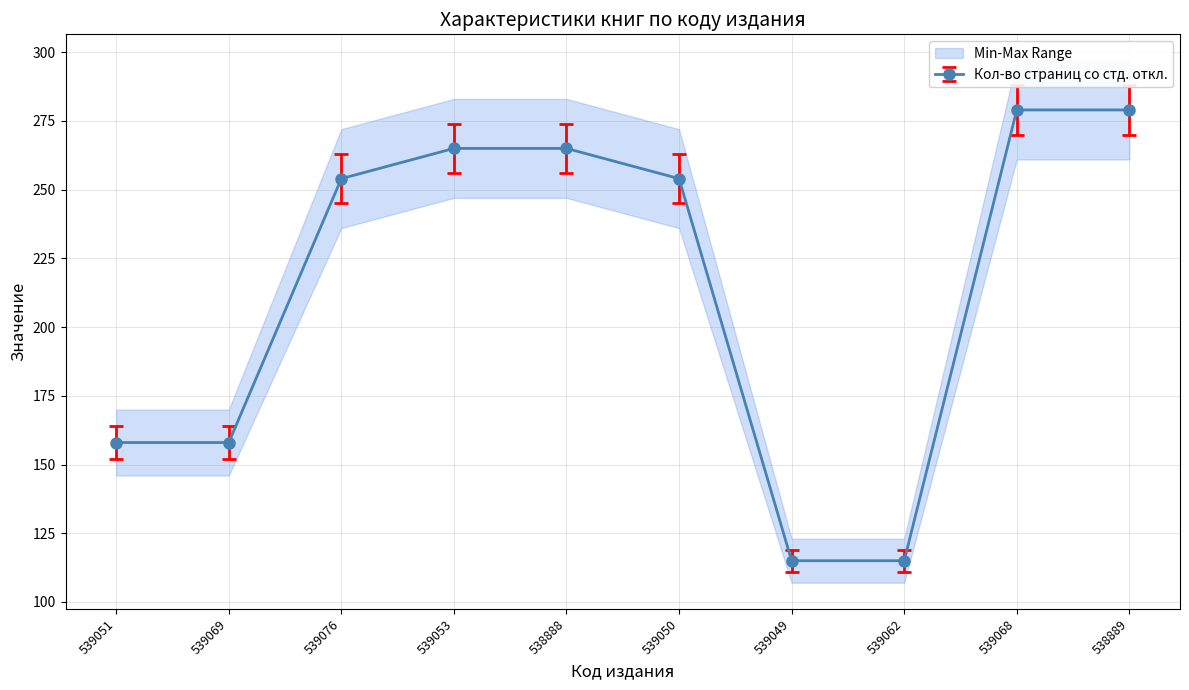

Is it true that Кол-во страниц со стд. откл. equals 59 at 539076?

False